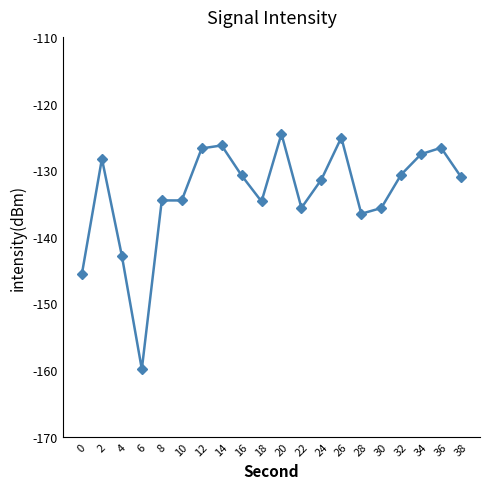

What is the value of the 13th point from the left?

-131.4